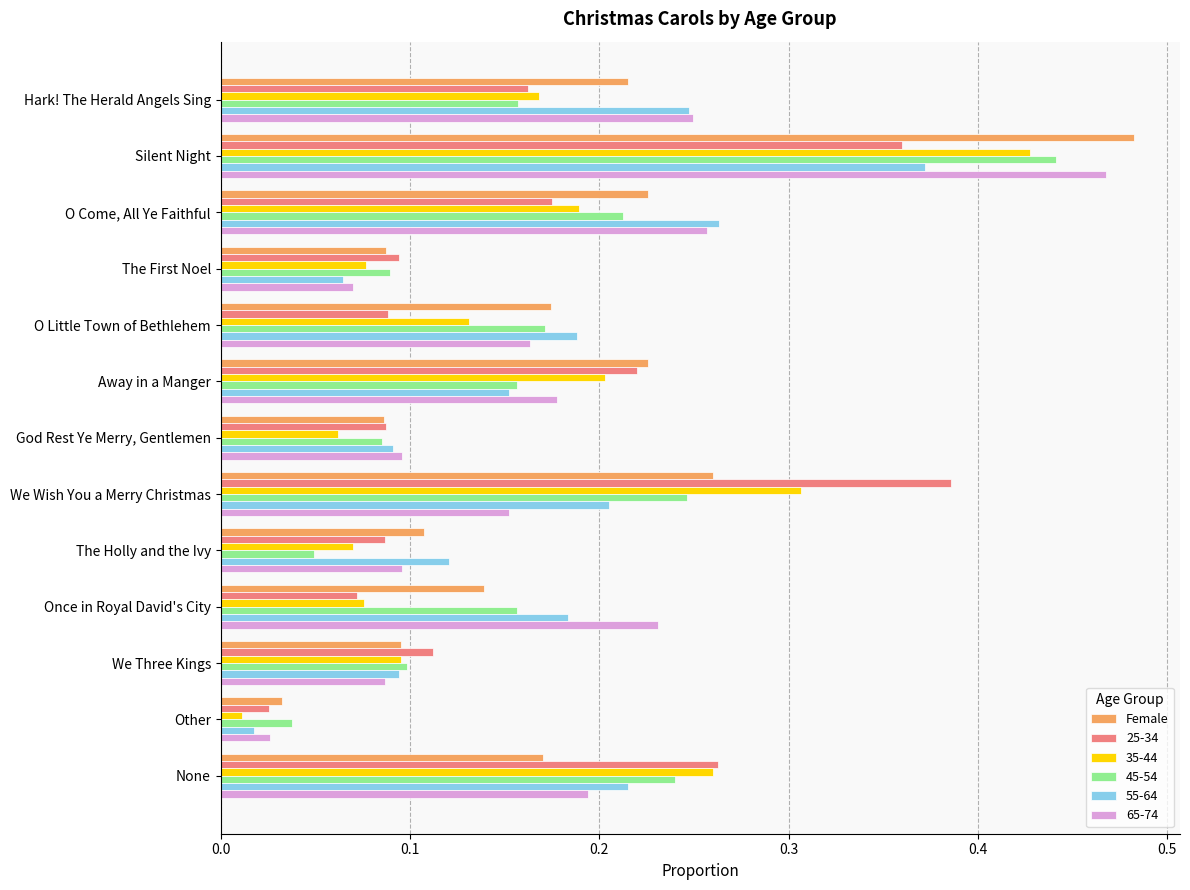

Which label corresponds to the largest value in the chart?

Silent Night